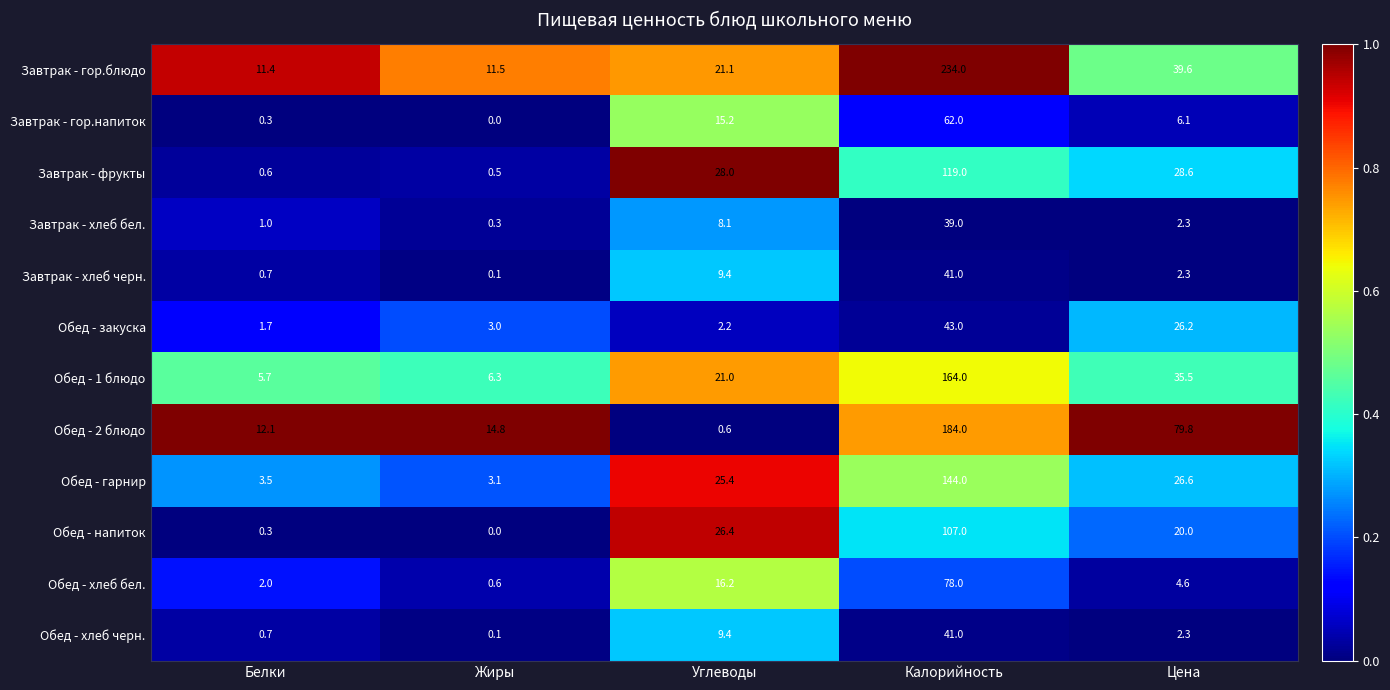

Which series has the largest range (max minus min)?

Завтрак - гор.блюдо